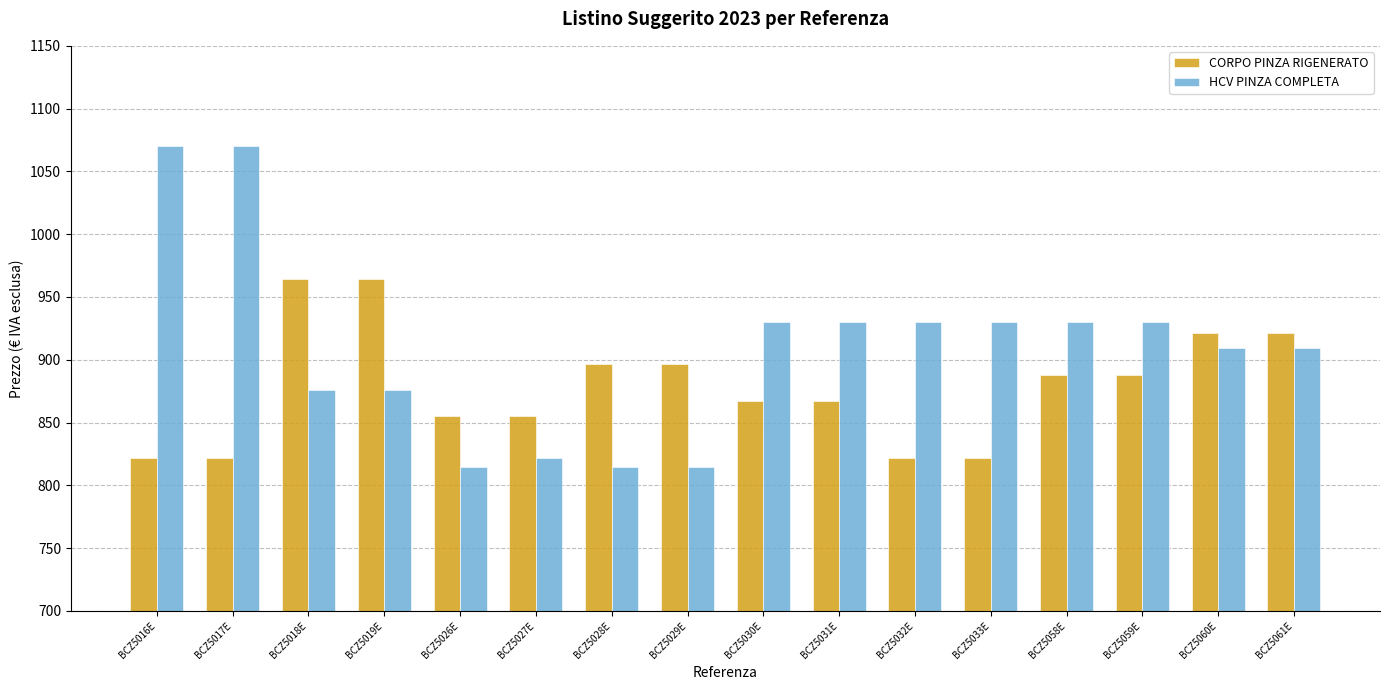

What is the highest value of the HCV PINZA COMPLETA series?

1070